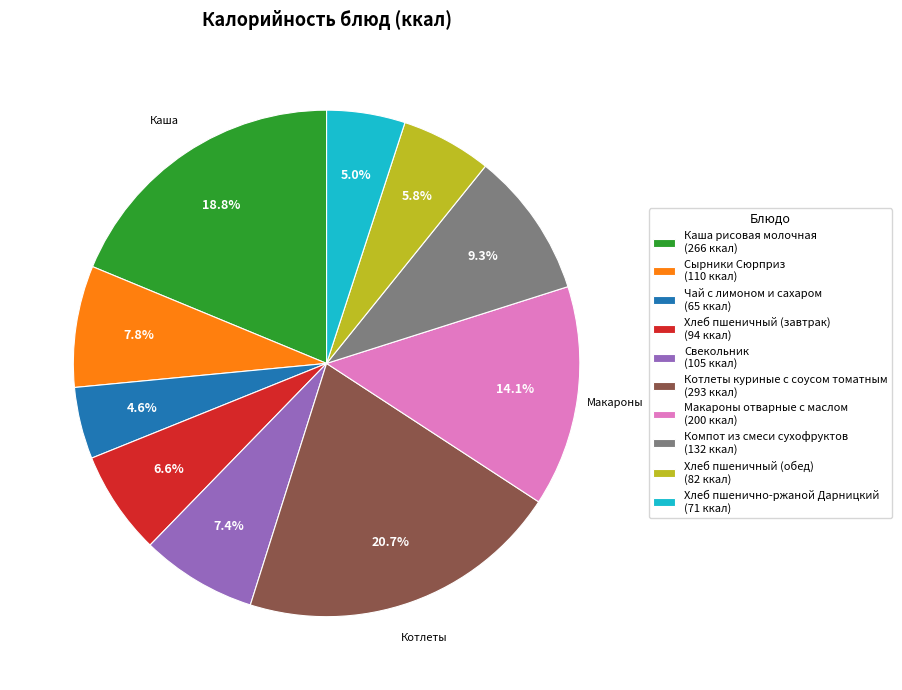

Approximately how many times larger is the value at Свекольник (105 ккал) compared to Компот из смеси сухофруктов (132 ккал)?

0.8